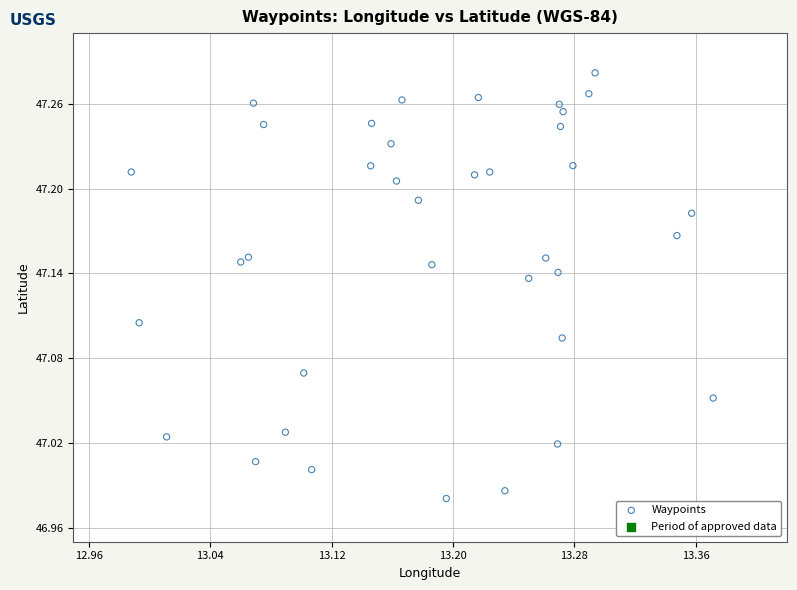

What is the range of X values (max minus min)?

0.4